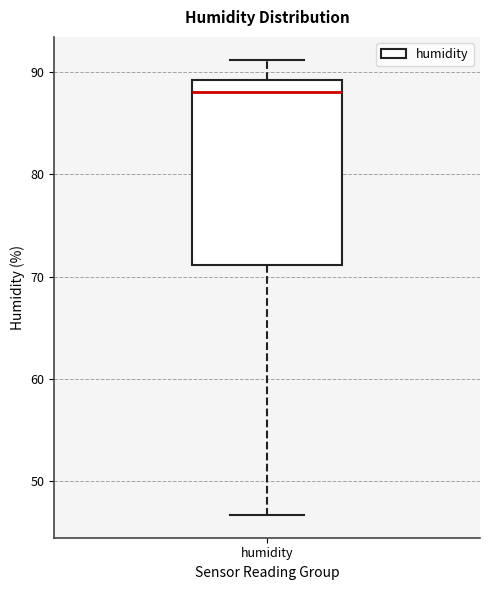

Transcribe this box plot: give where the median line is, the range the box spans, and where the two whiskers end, as read against the y-axis. The values are not printed on the chart, so give them approximately, as read against the axis.

median 88, box 71 to 89, whiskers 47 to 91